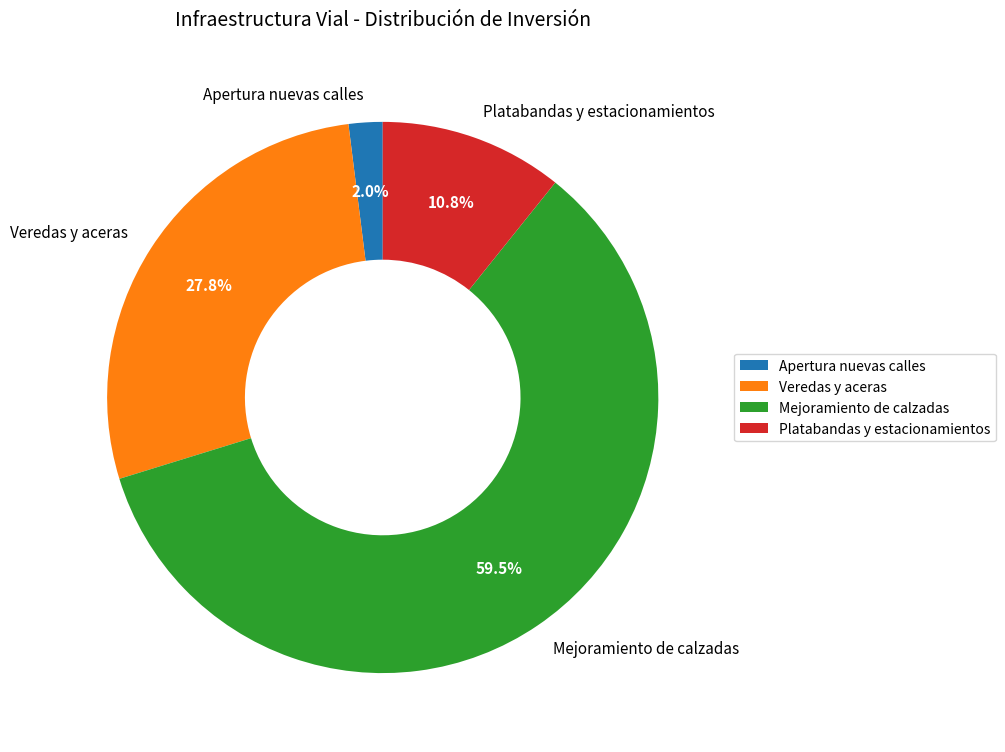

What is the ratio of the value at Veredas y aceras to the value at Platabandas y estacionamientos?

2.6